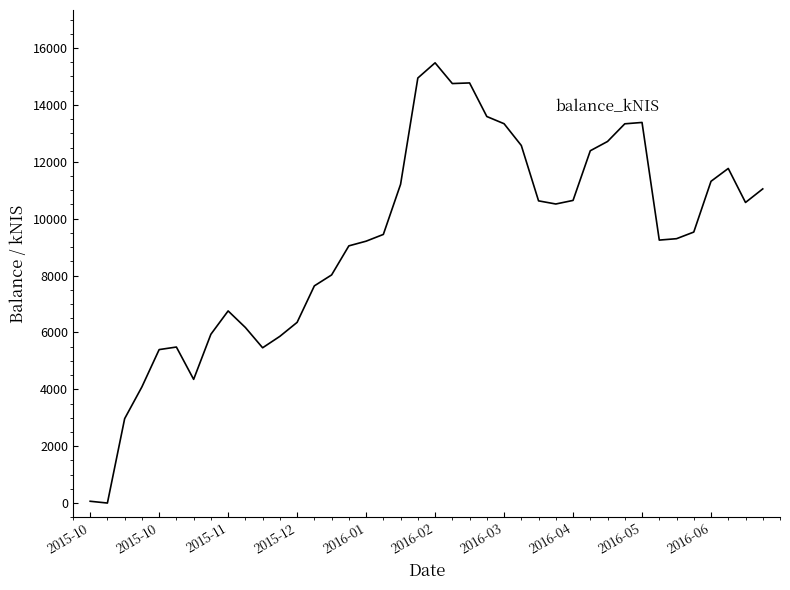

What is the maximum value shown in the chart?

15478.1